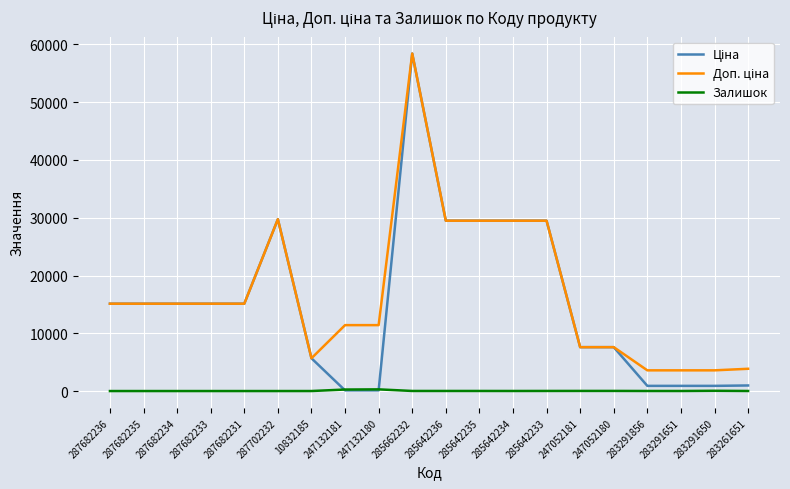

The Залишок series shows 13.0 at 285642235. True or false?

True